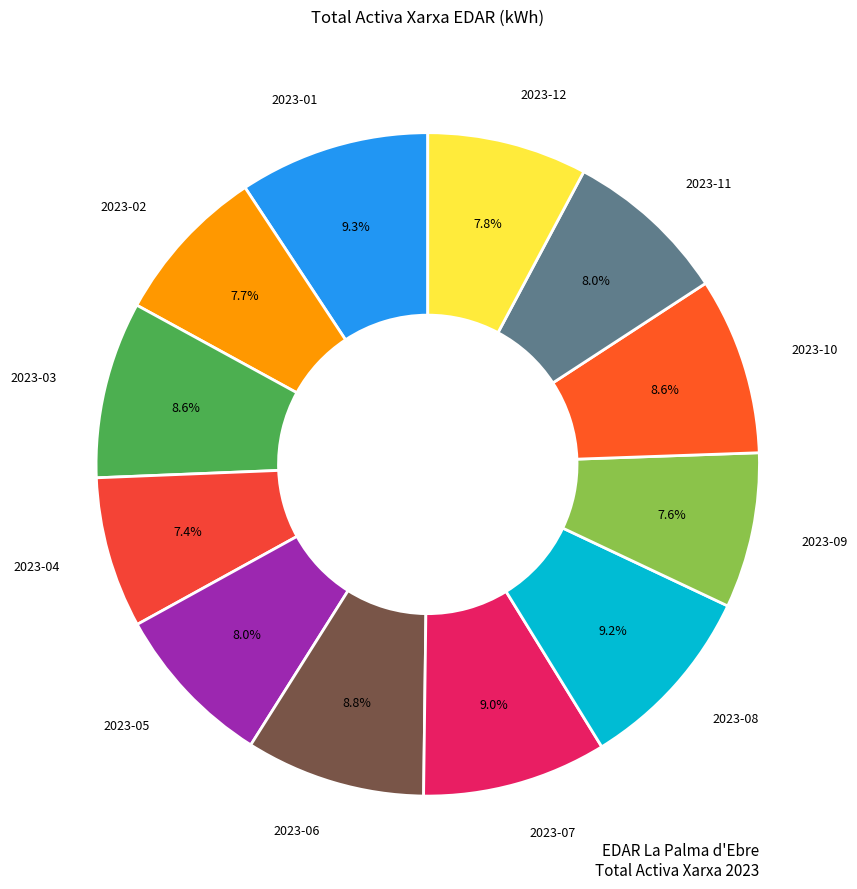

How many slices are in this pie chart?

12